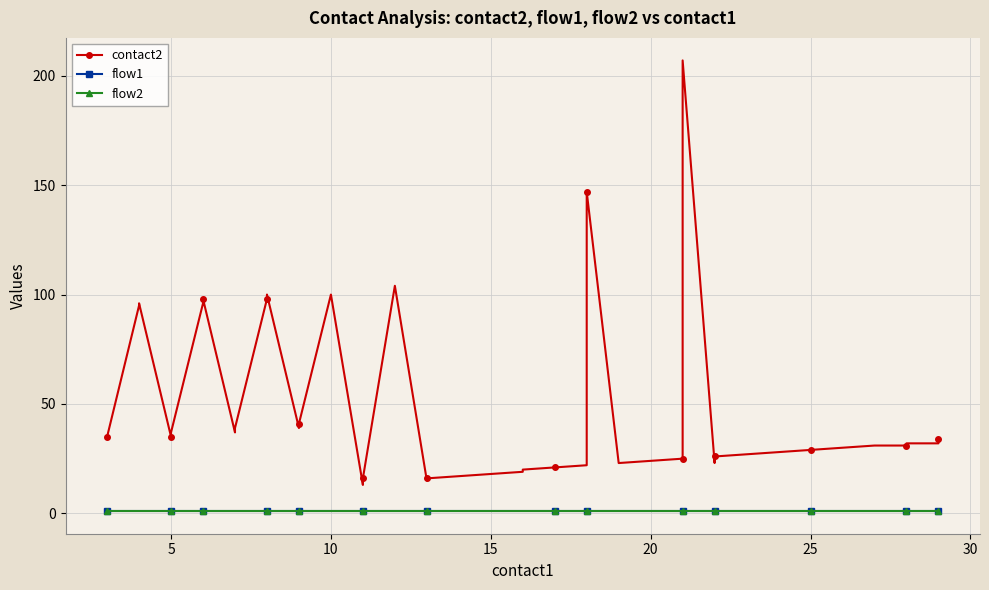

What is the difference between the second highest and second lowest values in the contact2 series?

132